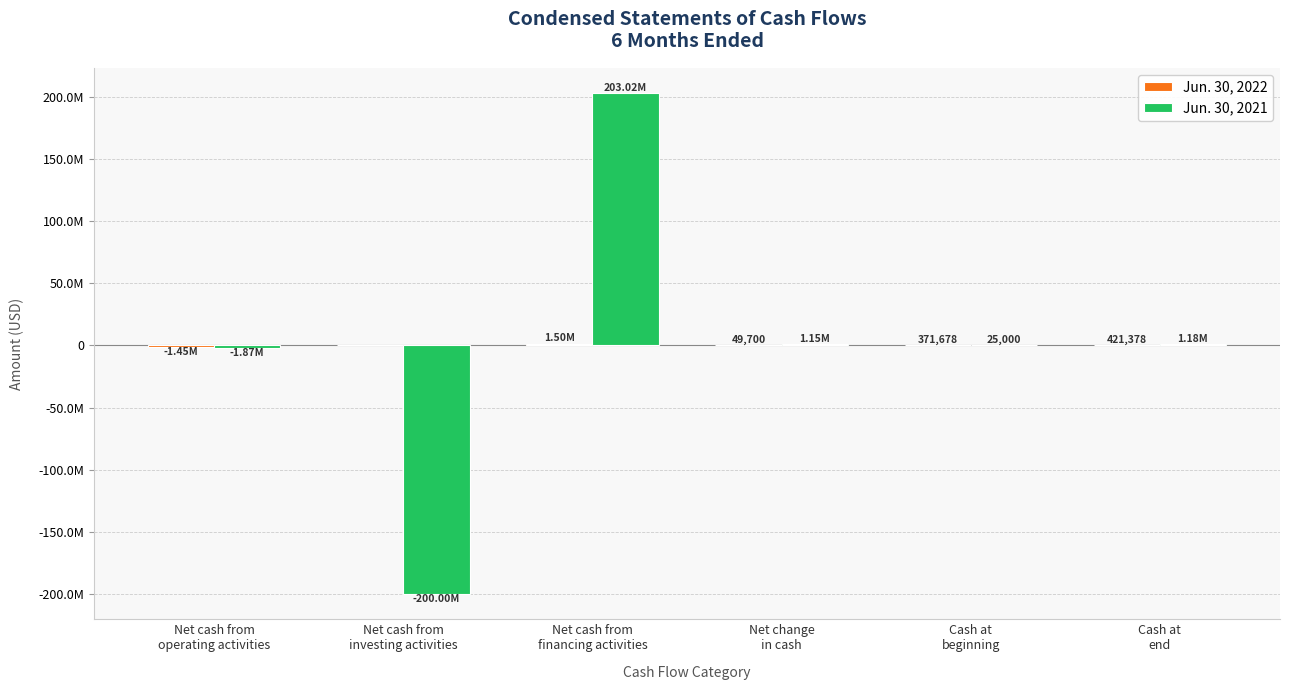

Are the bars grouped side by side (vs. stacked)?

Yes